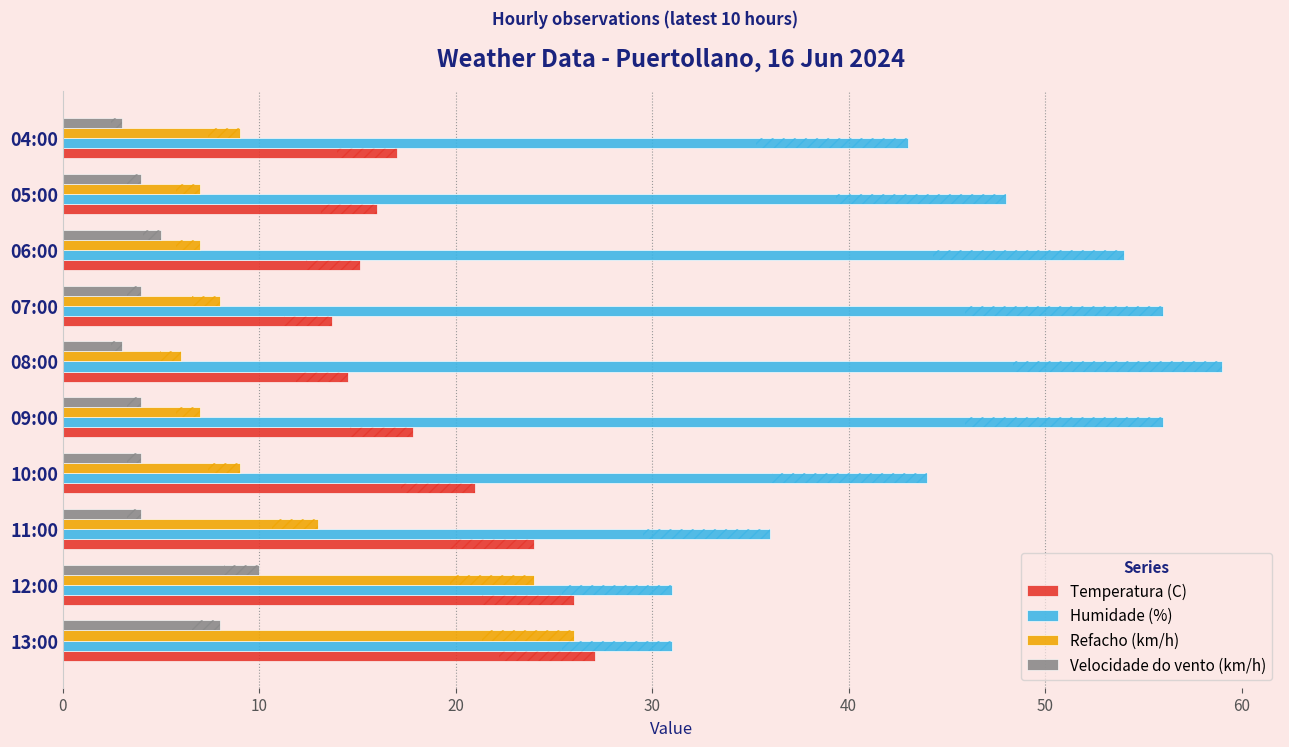

Does the chart contain stacked bars?

No